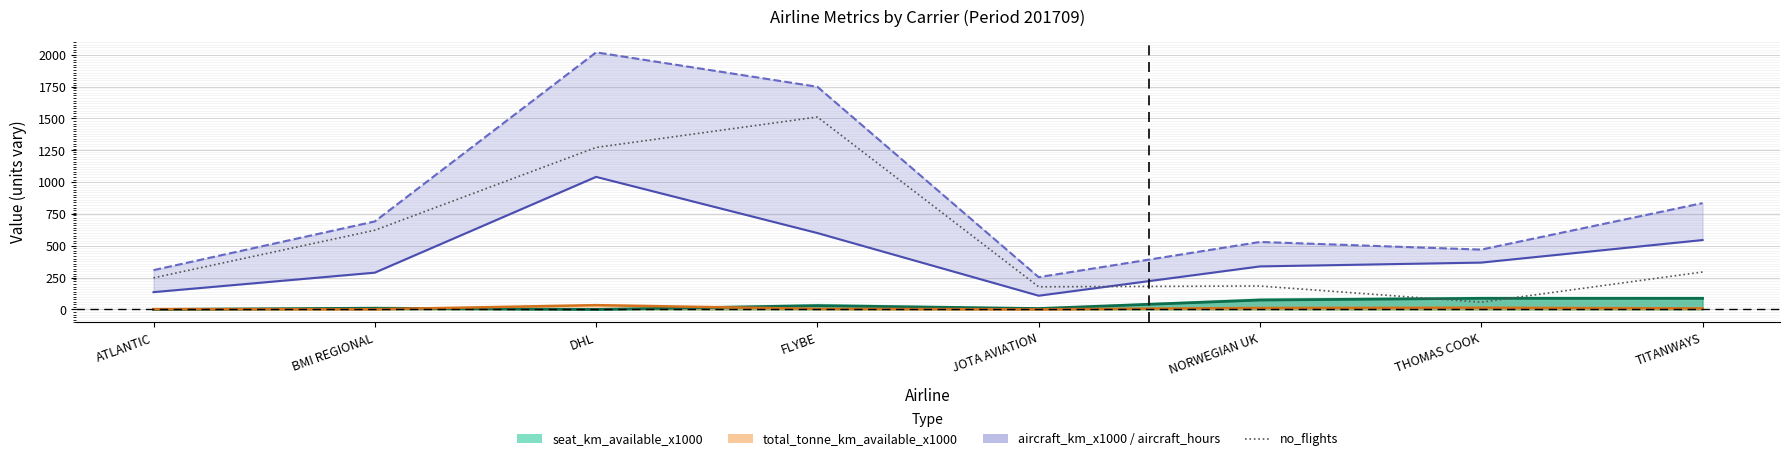

Rank the categories by value from highest to lowest.

FLYBE, DHL, BMI REGIONAL, TITANWAYS, ATLANTIC, NORWEGIAN UK, JOTA AVIATION, THOMAS COOK